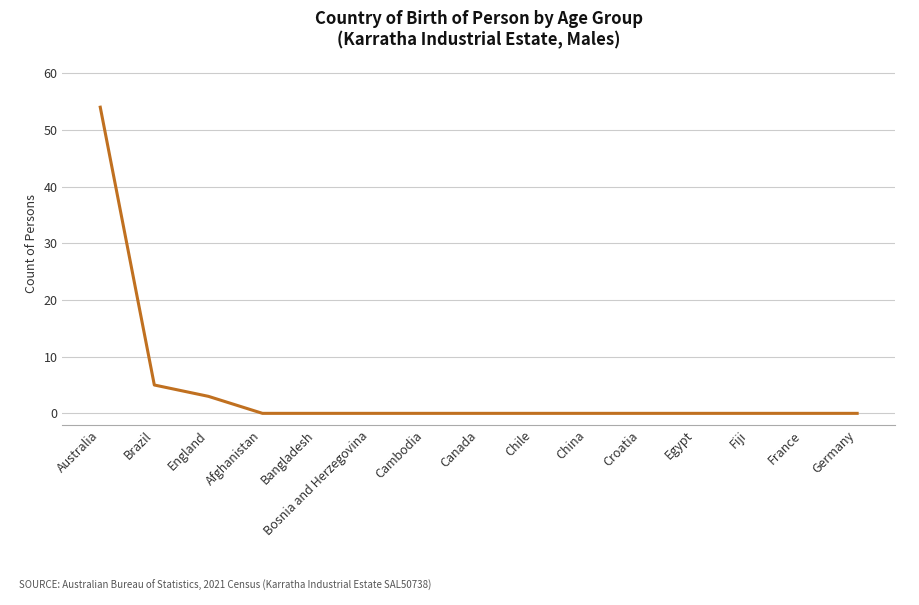

How many lines are shown in the chart?

1